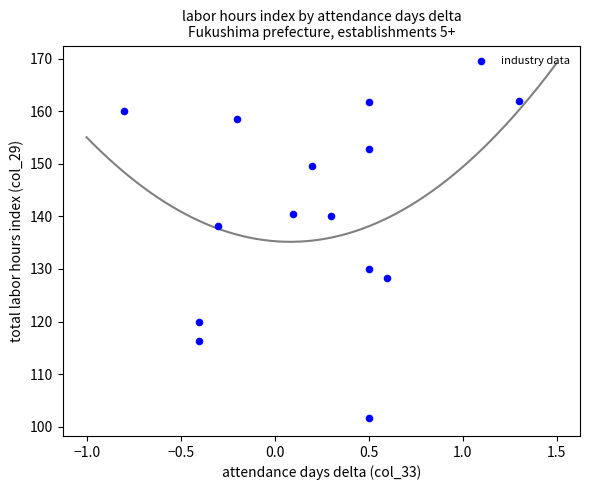

What Y value in the scatter plot is closest to 131?

130.0